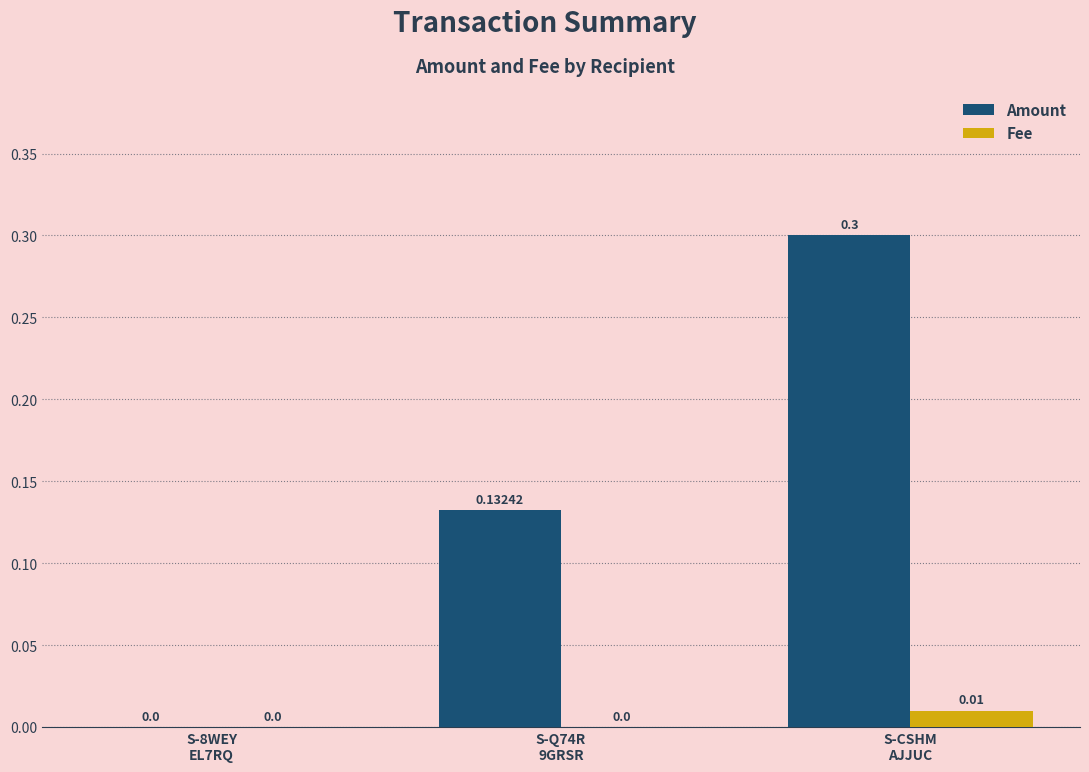

Which series has the largest total across all categories?

Amount